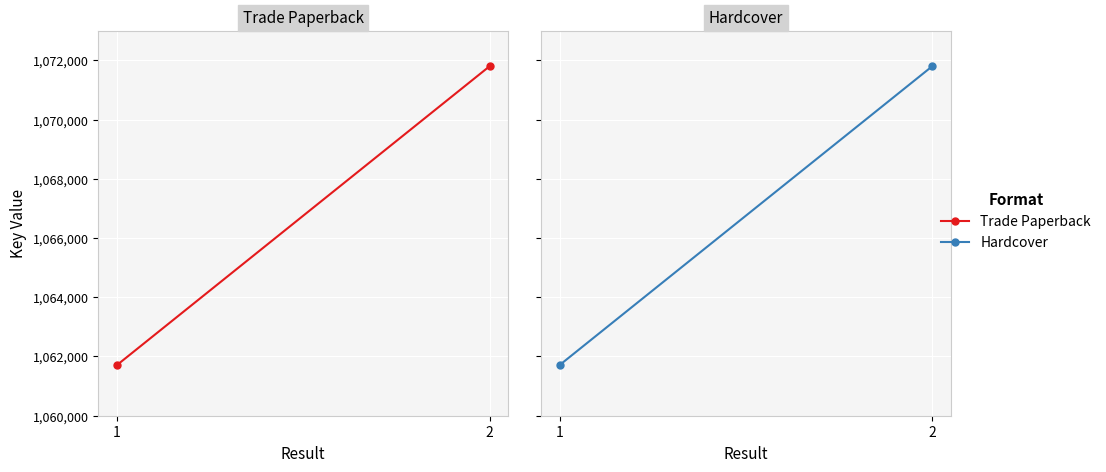

How many values in the Hardcover series are below 1071798?

1